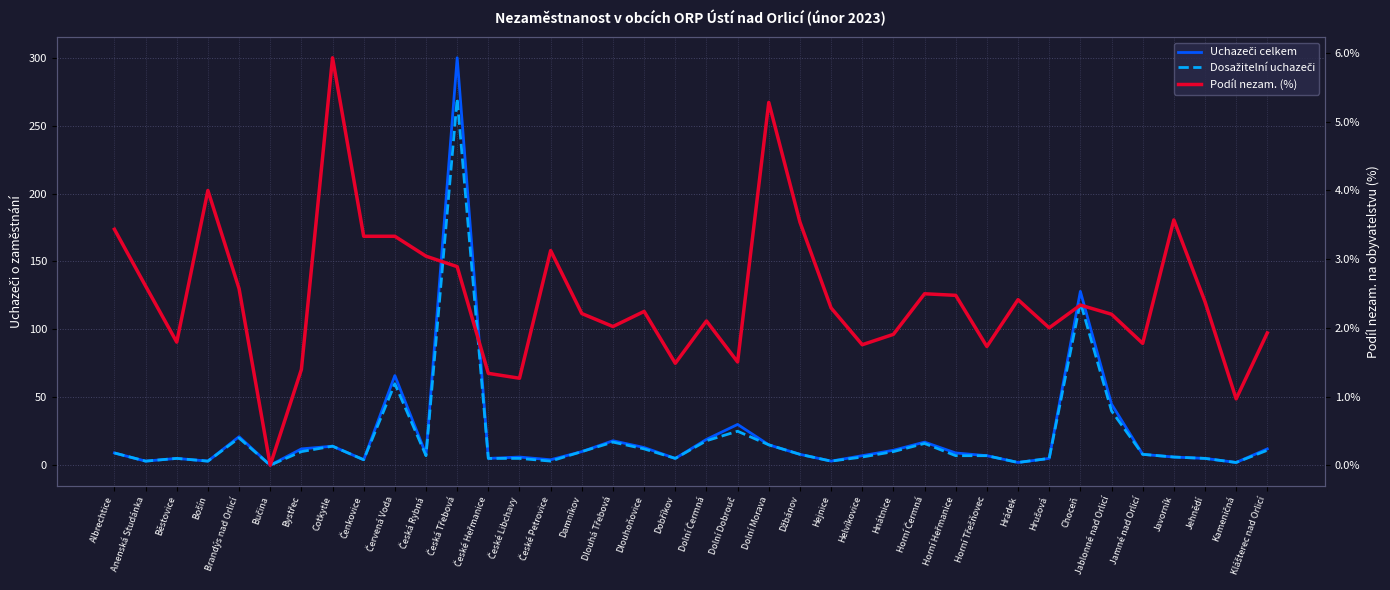

Is it true that Dosažitelní uchazeči equals 5.0 at Běstovice?

True